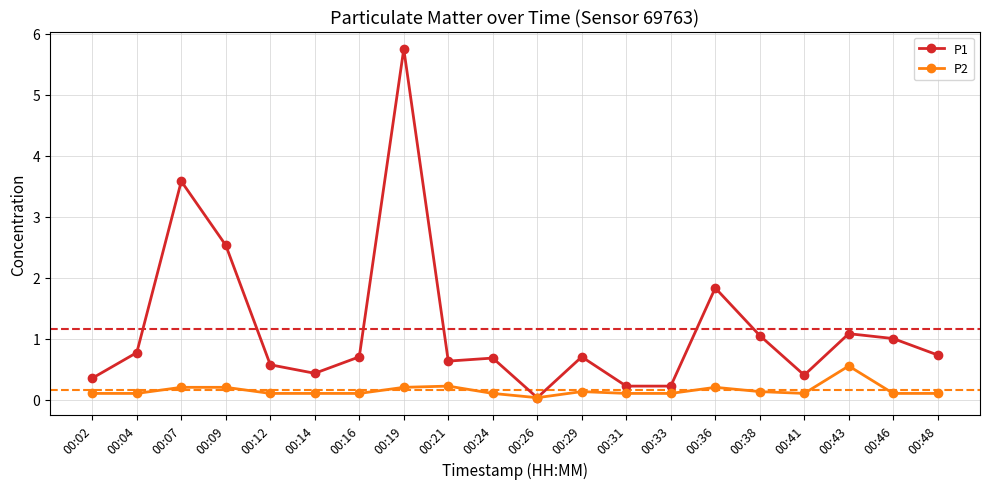

At which label is P2 closest to 0?

00:26